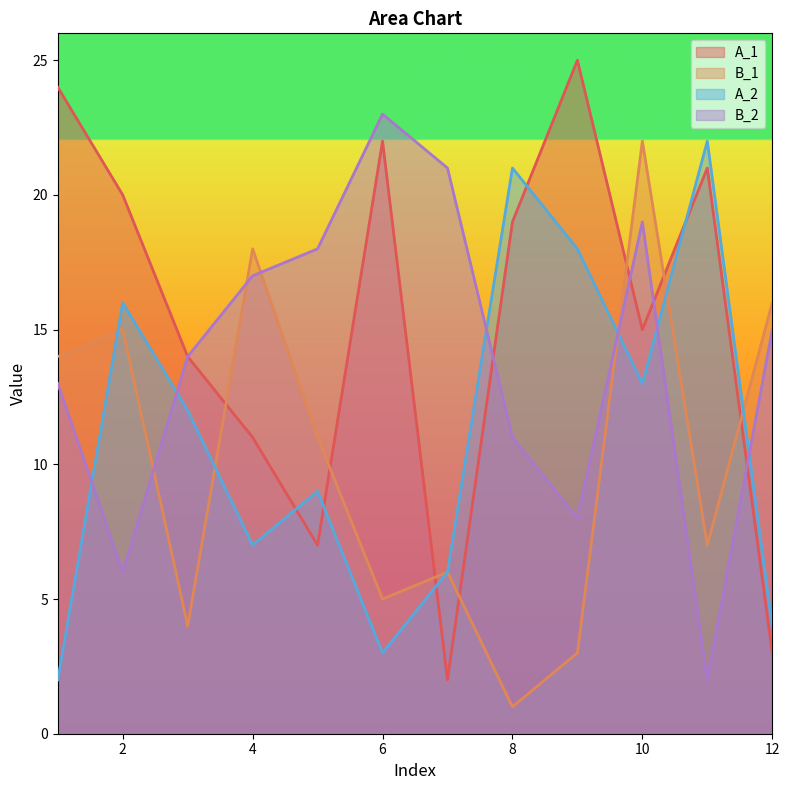

What is the maximum value for B_1?

22